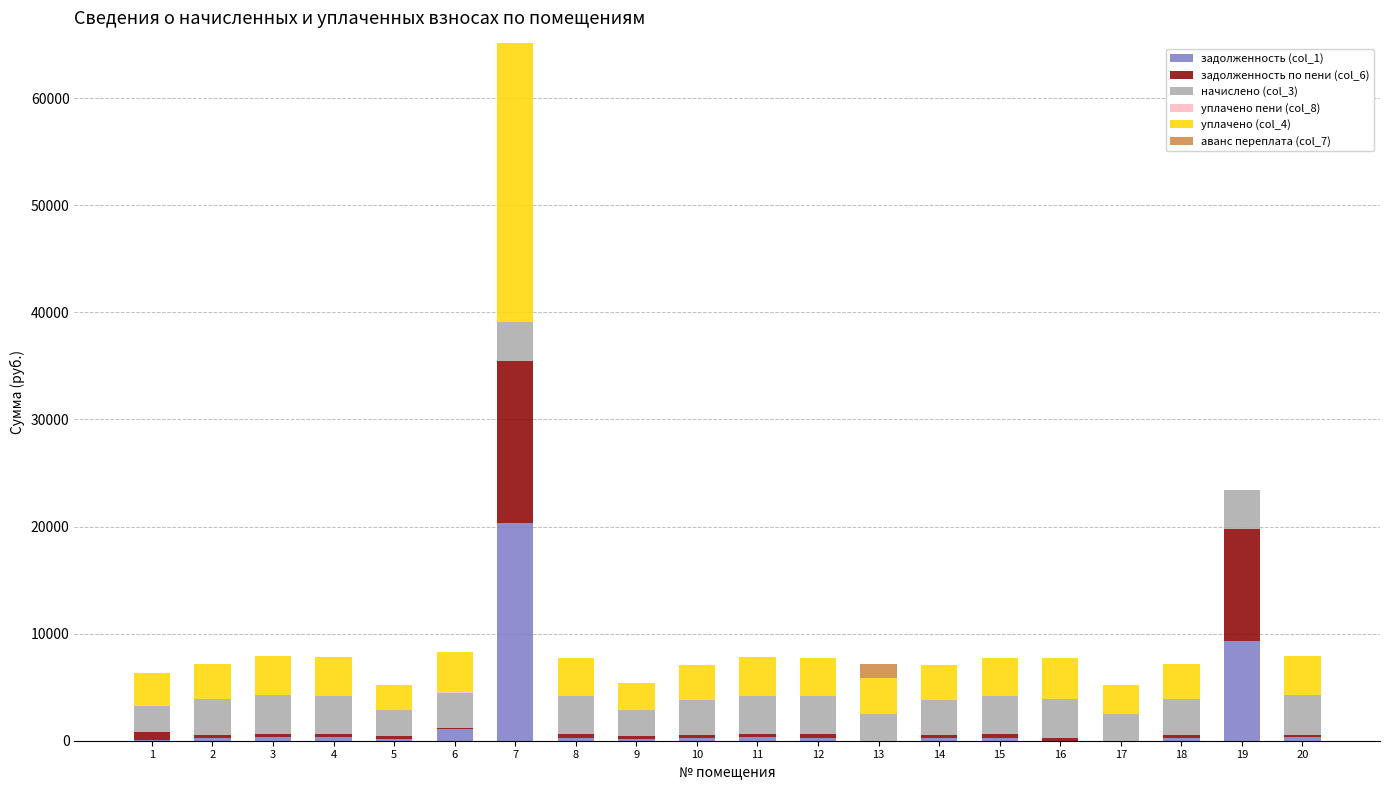

At which category is the sum across all series the highest?

7